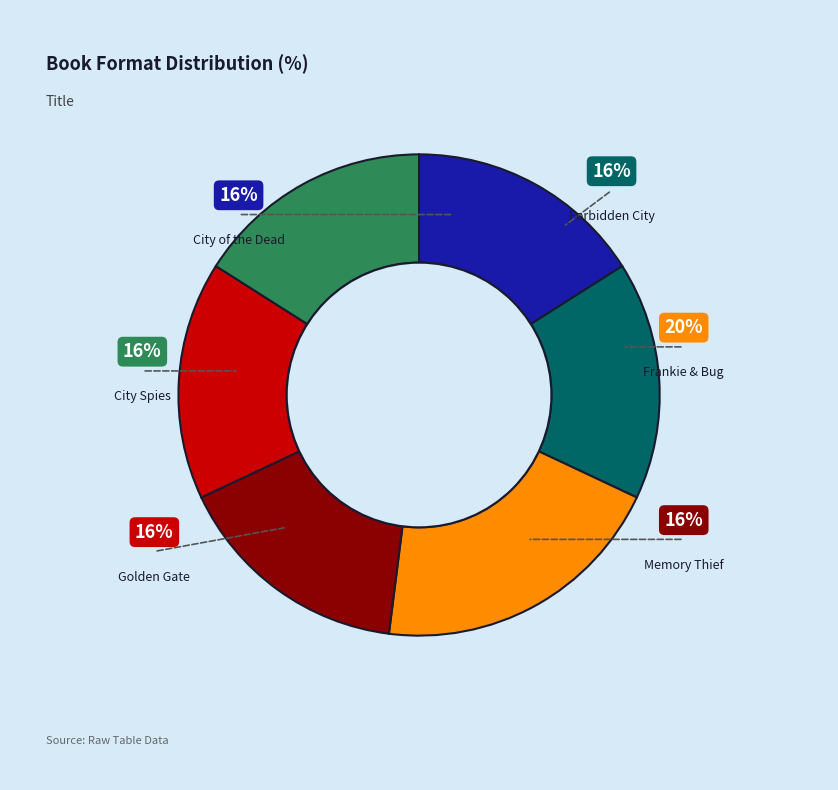

To the nearest percent, what is the average slice percentage?

17%